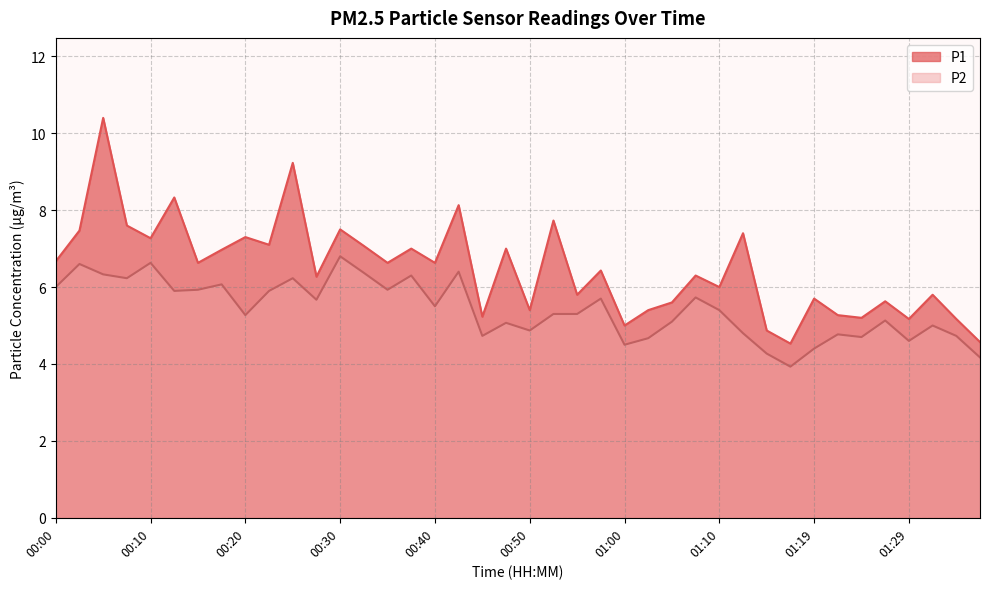

List the labels in order of P2 value, smallest first.

01:17, 01:37, 01:14, 01:19, 01:00, 01:29, 01:02, 01:24, 00:45, 01:34, 01:22, 01:12, 00:50, 01:32, 00:47, 01:05, 01:27, 00:20, 00:52, 00:55, 01:10, 00:40, 00:28, 00:57, 01:07, 00:13, 00:23, 00:15, 00:35, 00:00, 00:18, 00:08, 00:25, 00:37, 00:05, 00:32, 00:42, 00:03, 00:10, 00:30